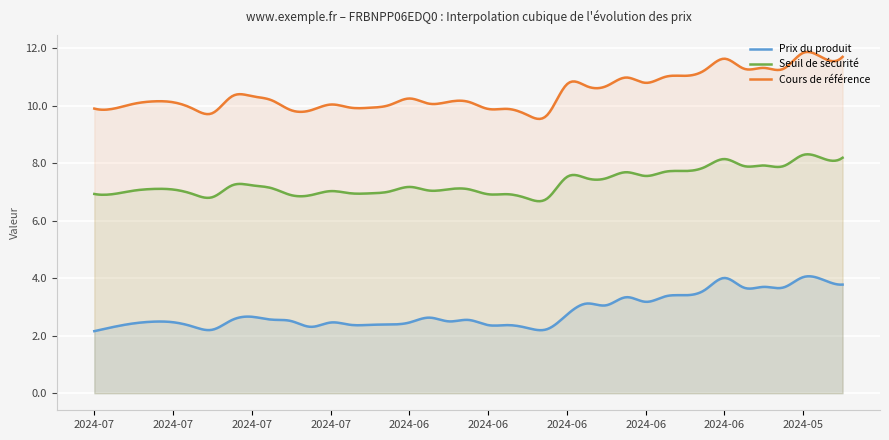

What is the label of the 15th point from the right?

2024-06-13